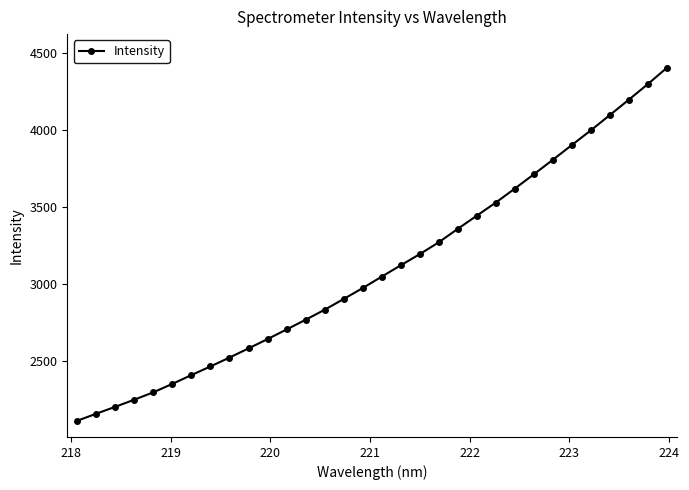

What is the average value?

3100.1